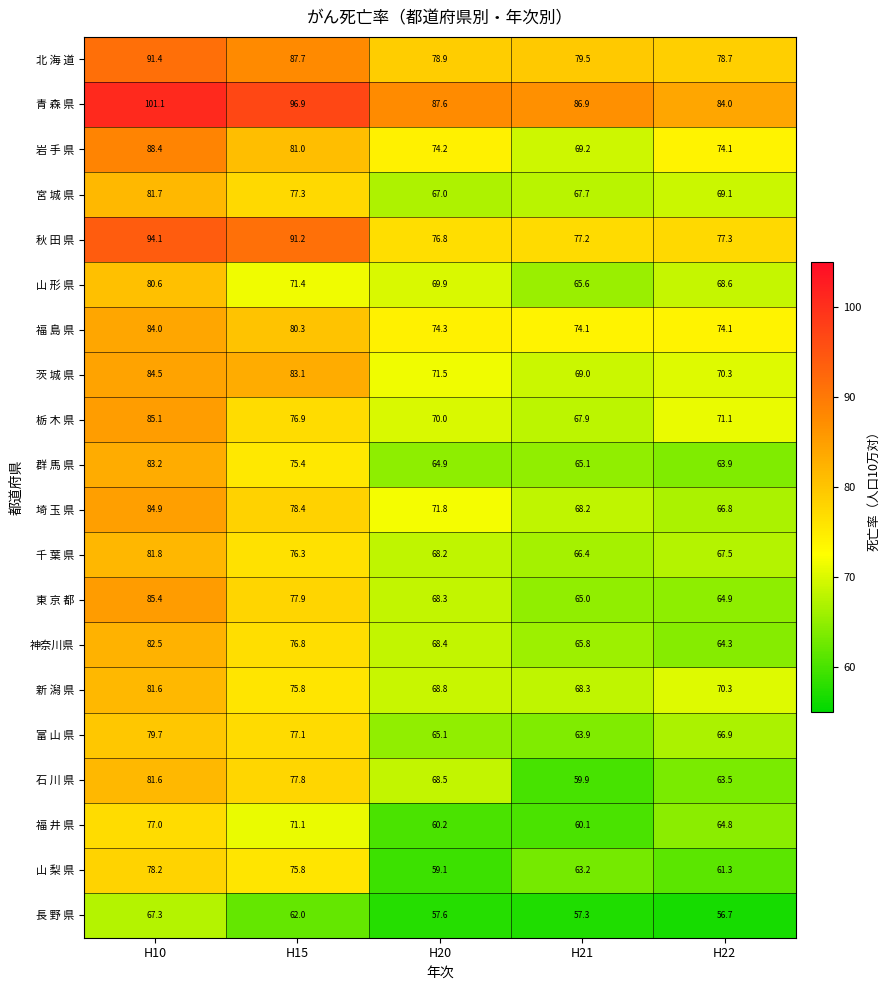

At which label is 群 馬 県 closest to 73?

H15